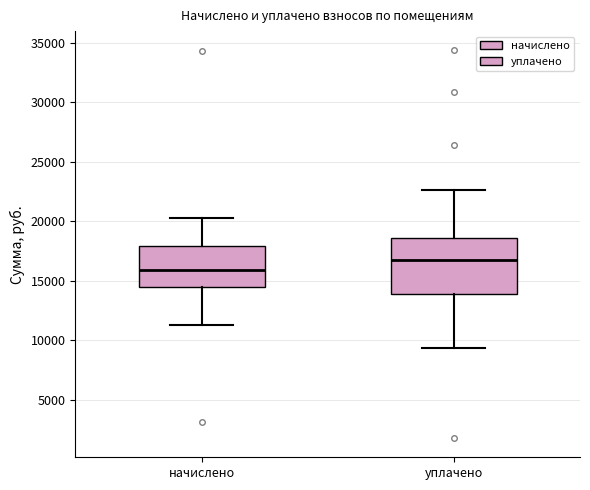

Reading left to right, read every box against the y-axis: the position of its median line, the range the box covers, and the ends of its whiskers. The values are not printed on the chart, so give them approximately, as read against the axis.

начислено: median 16000, box 14500 to 18000, whiskers 11500 to 20500
уплачено: median 17000, box 14000 to 18500, whiskers 9500 to 22500